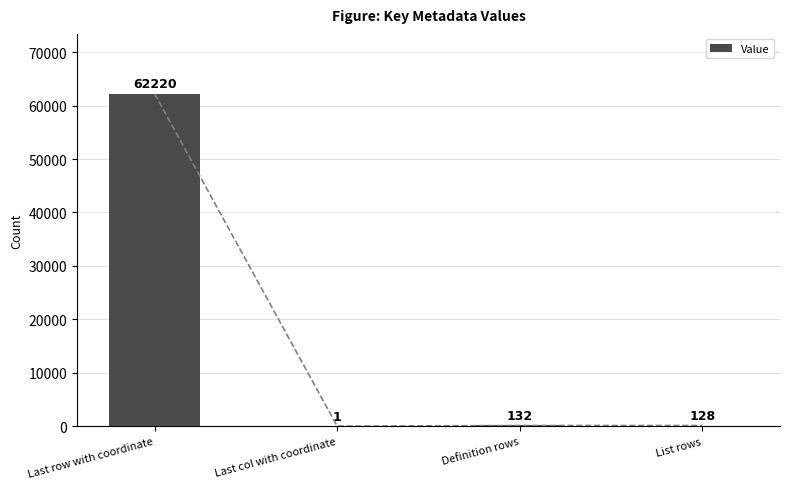

What value does the data have at Last row with coordinate, to the nearest 50?

62200